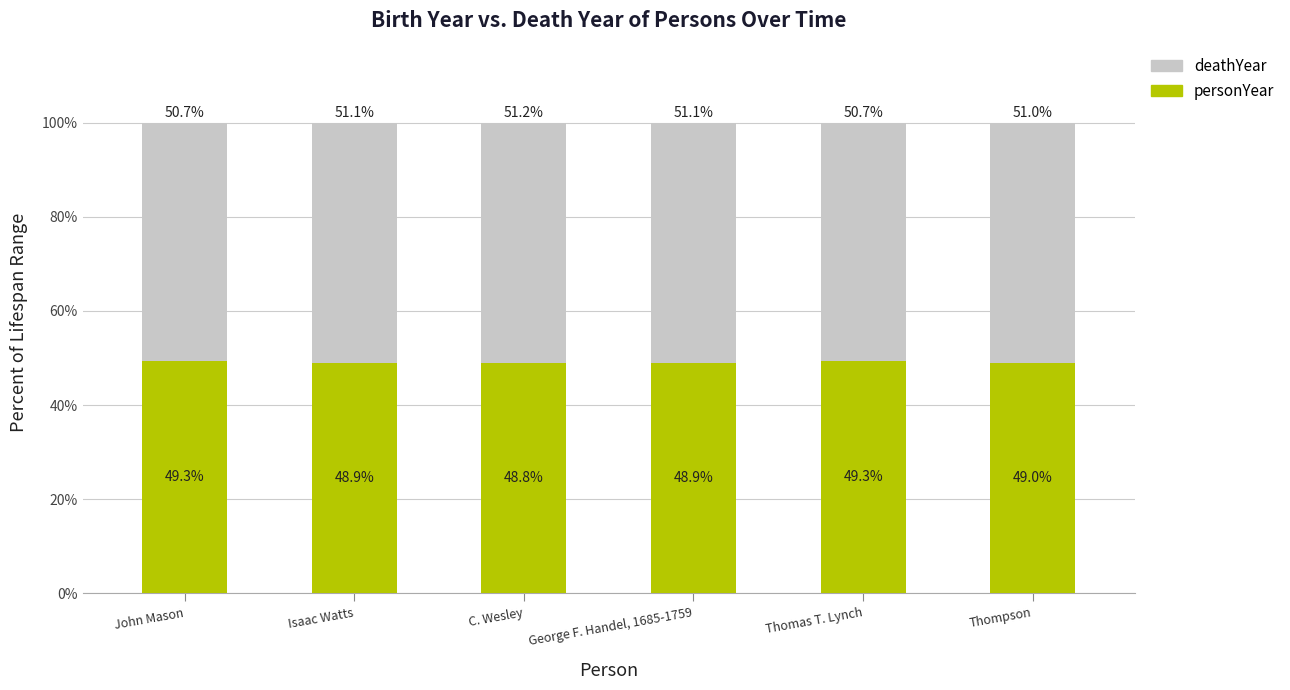

True or false: personYear has a value of 11.9 at John Mason.

False